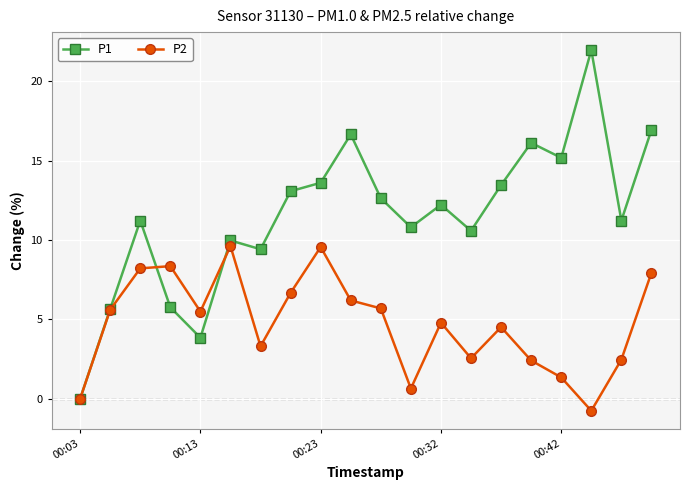

What is the value of the P1 point at the 10th from the left?

16.7